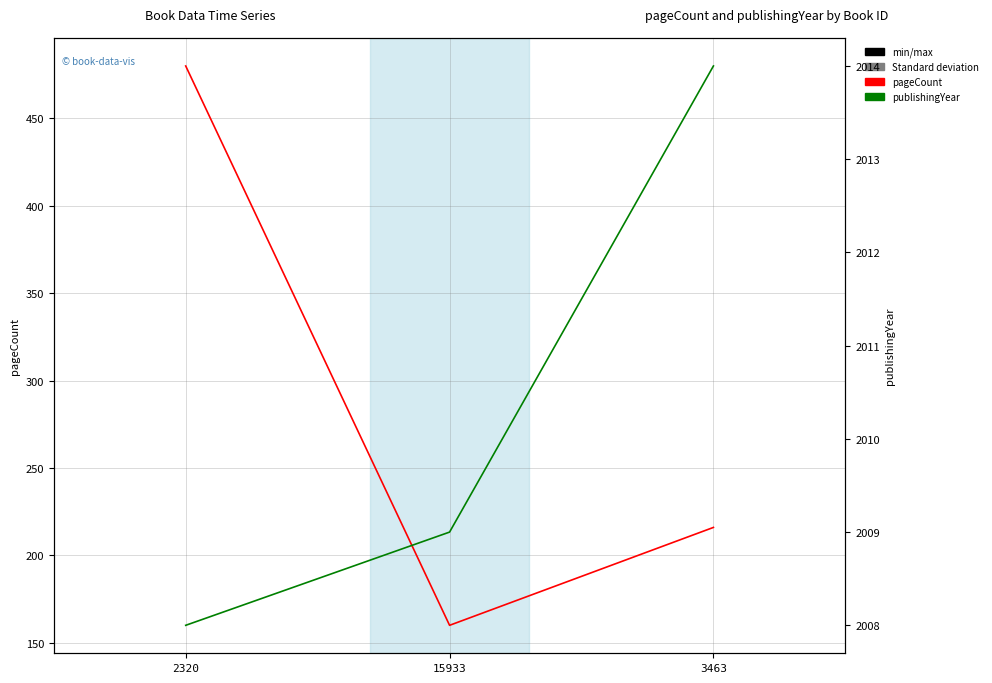

What is the total value across all series at 3463?

2230